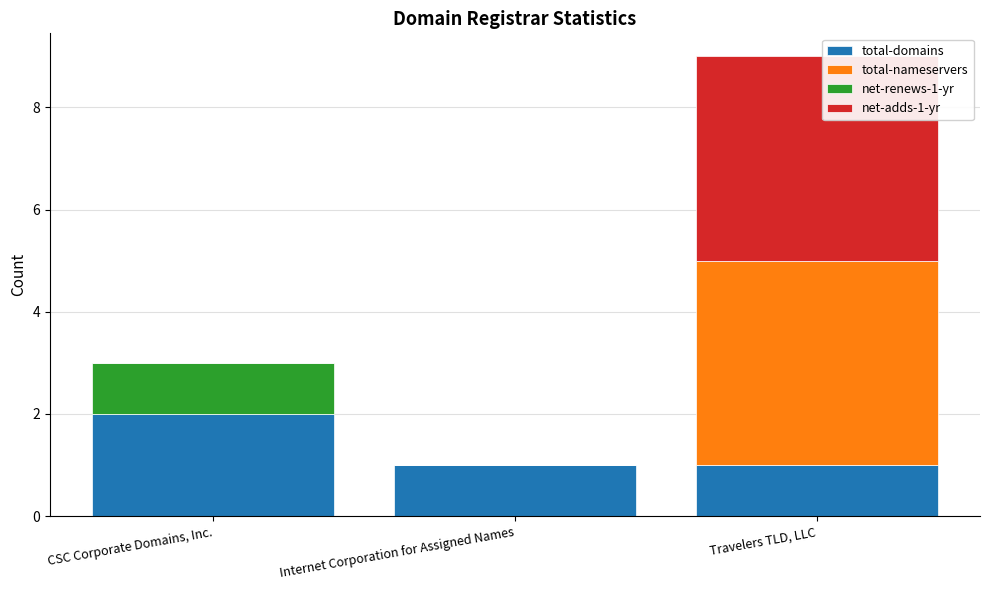

The value of total-domains at CSC Corporate Domains, Inc. is 2. True or false?

True